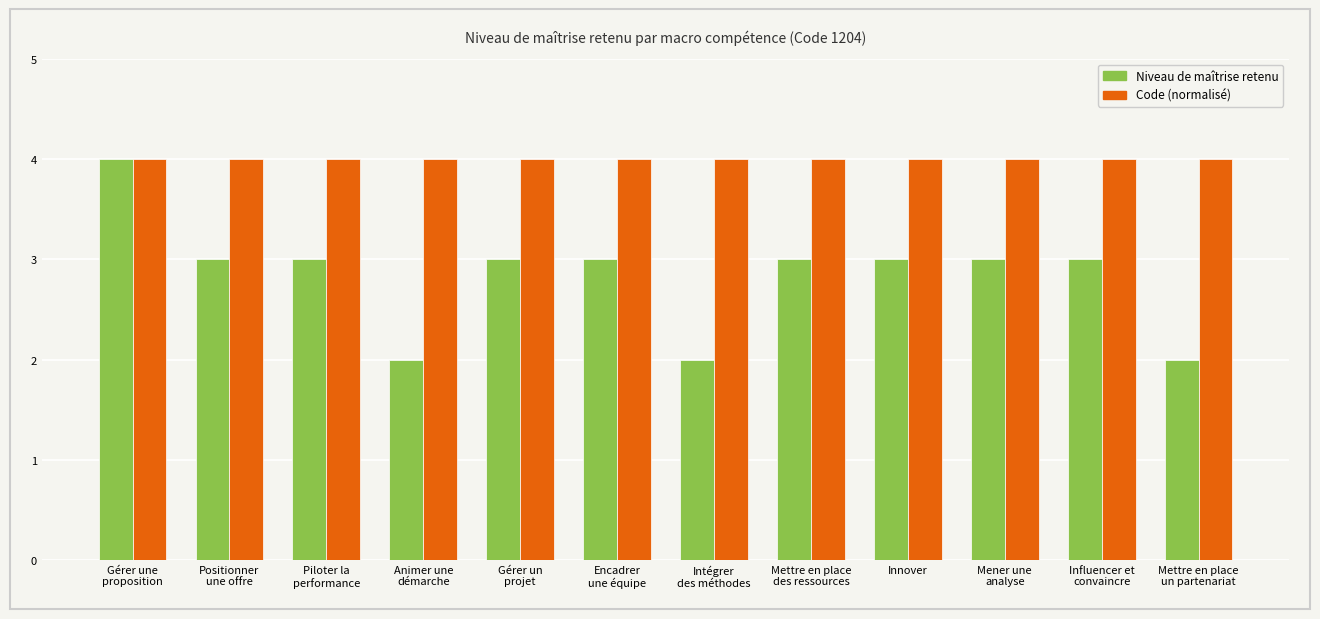

What is the sum of the Code (normalisé) values at Gérer une
proposition and Gérer un
projet?

8